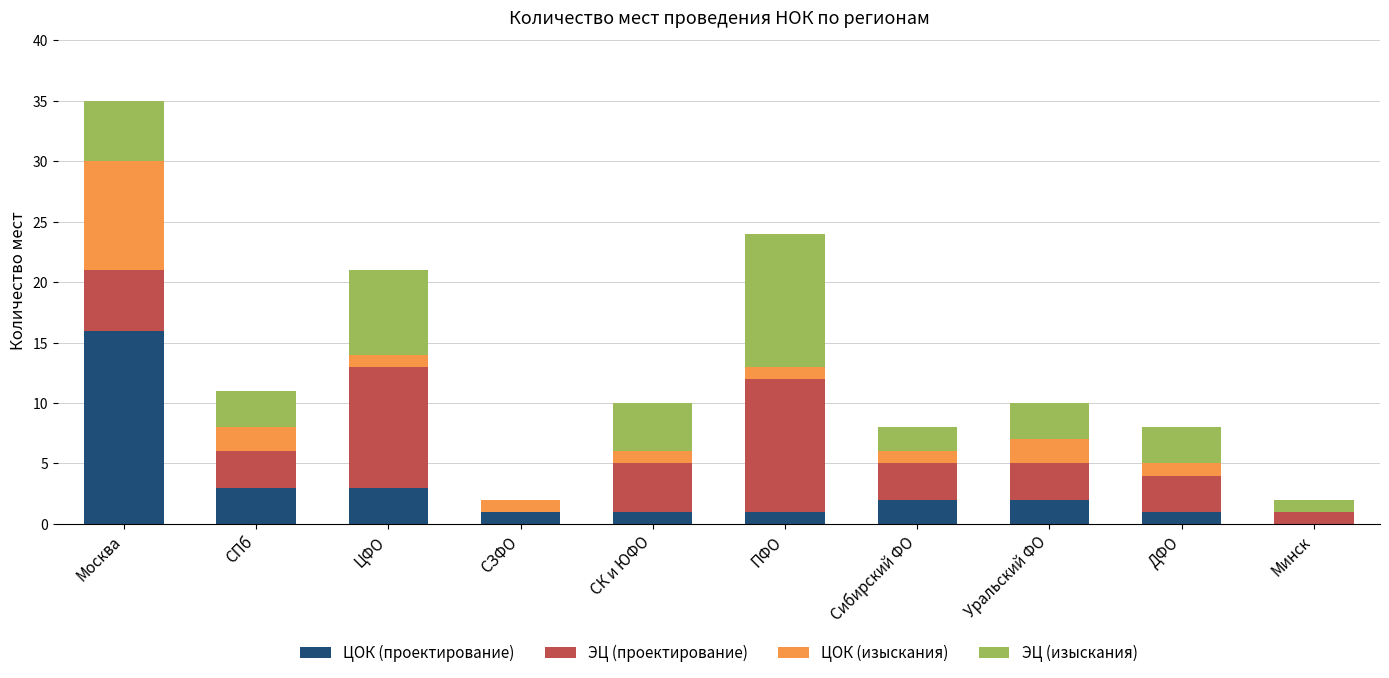

Does the chart contain stacked bars?

Yes